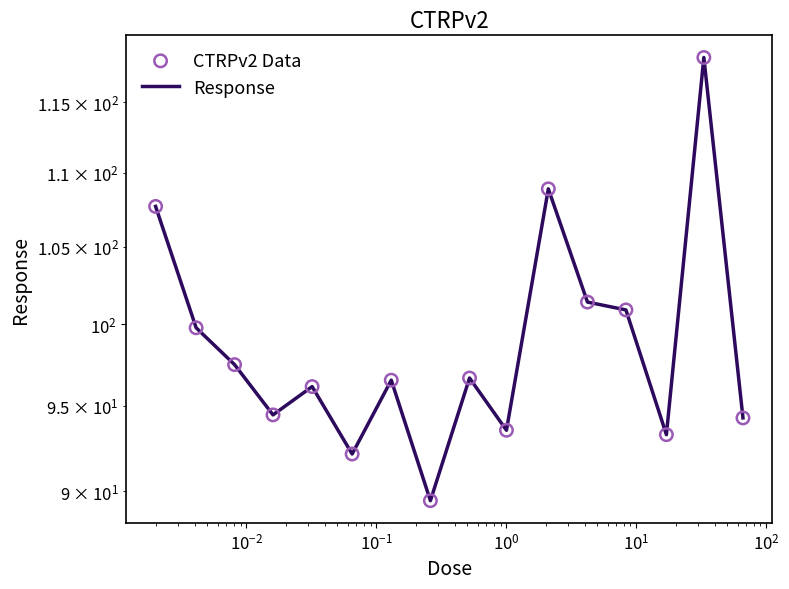

Which series reaches the minimum Y coordinate?

Response